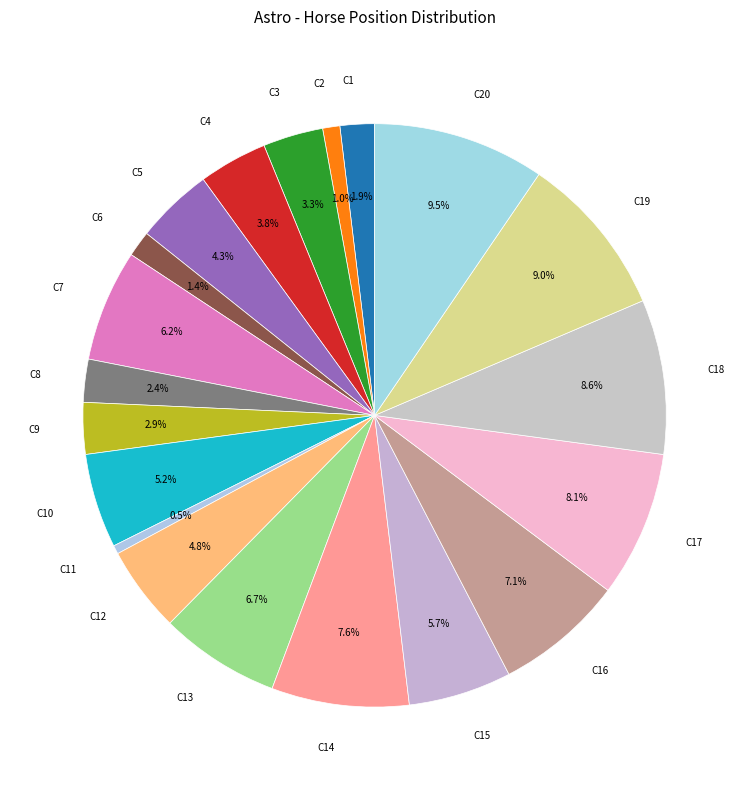

Is there a majority slice in this chart?

No